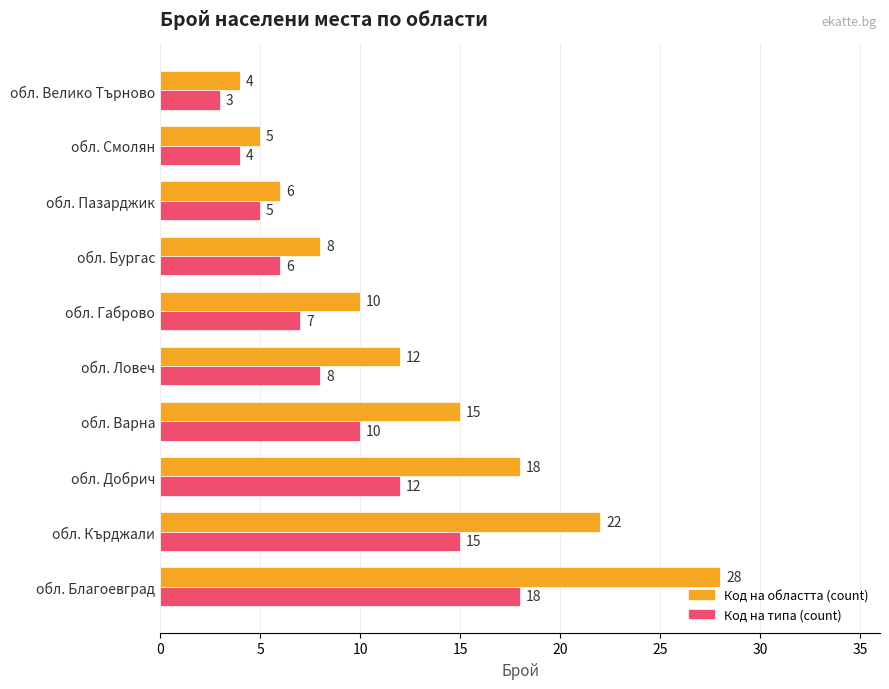

Which series has the widest spread of values?

Код на областта (count)